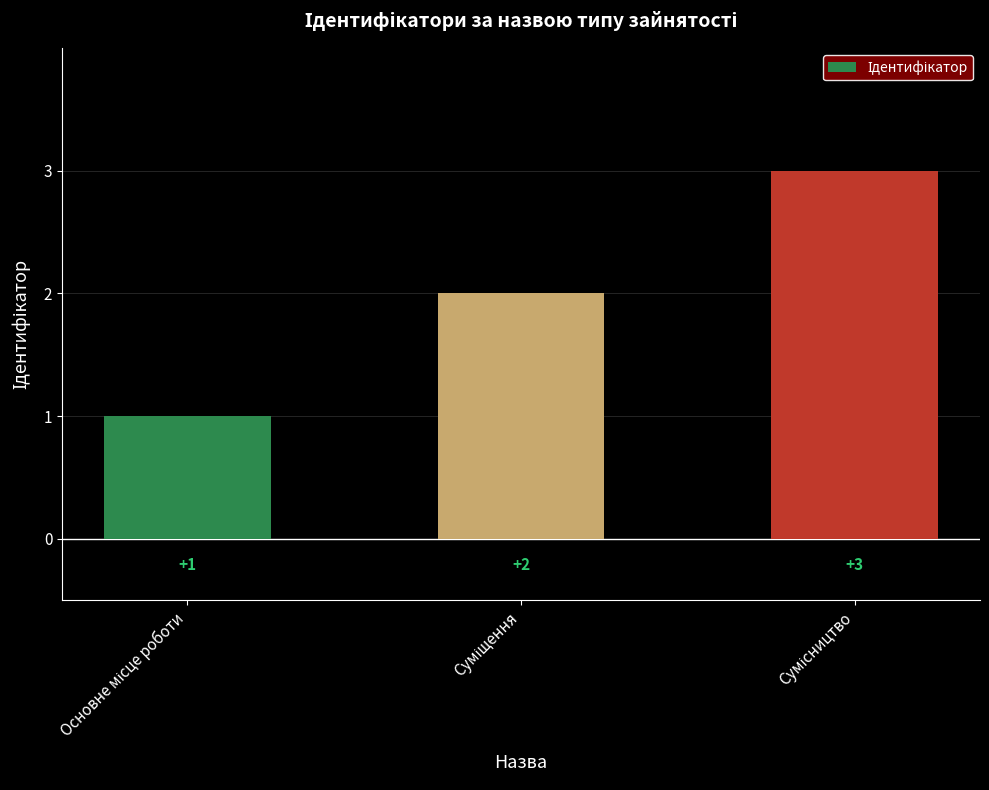

How many bars are there in total?

3